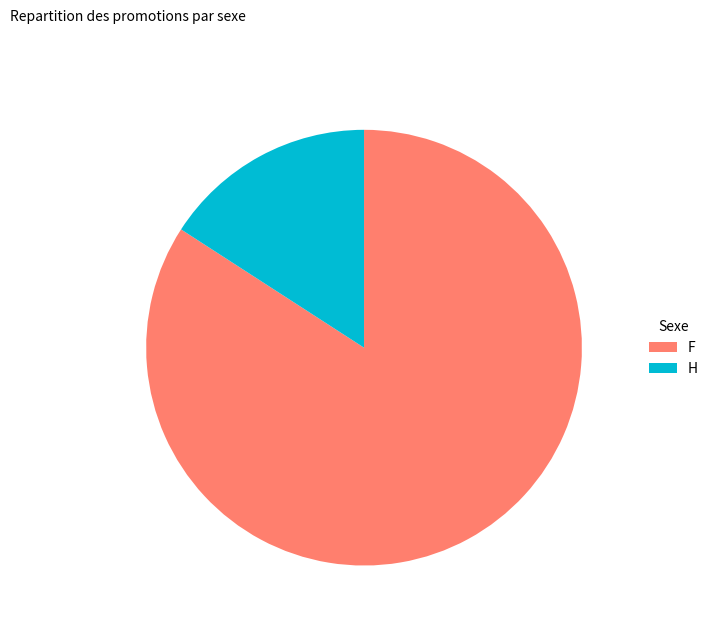

Rank the categories by value from highest to lowest.

F, H